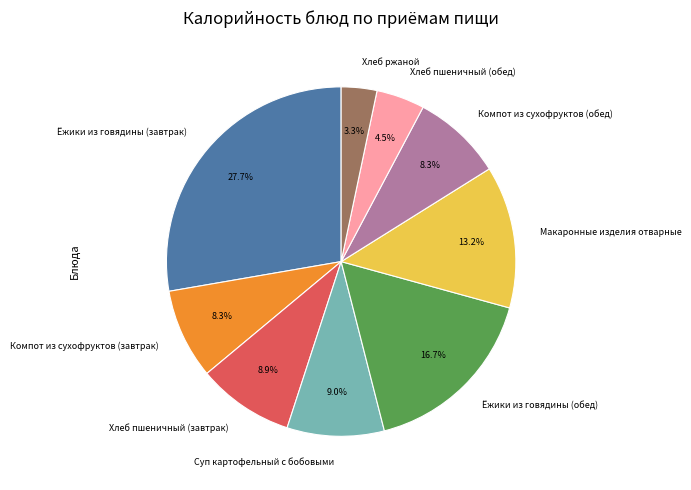

How many slices are in this pie chart?

9